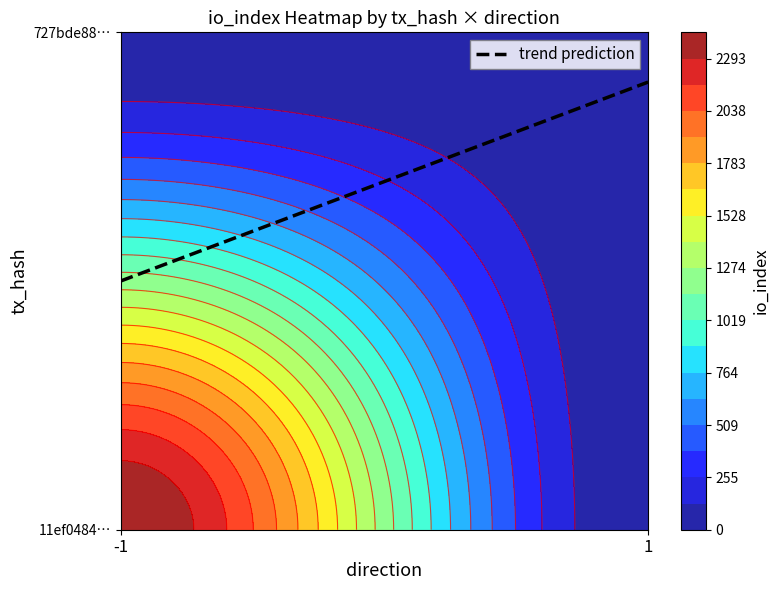

What is the spread (max minus min) of values at io_index?

2416